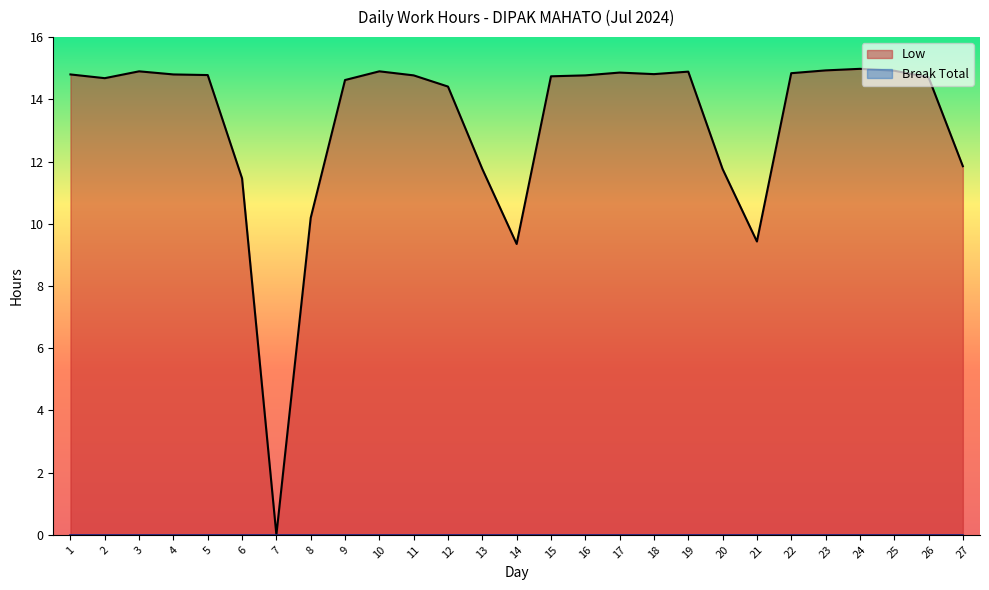

Read the value at 3.

14.9